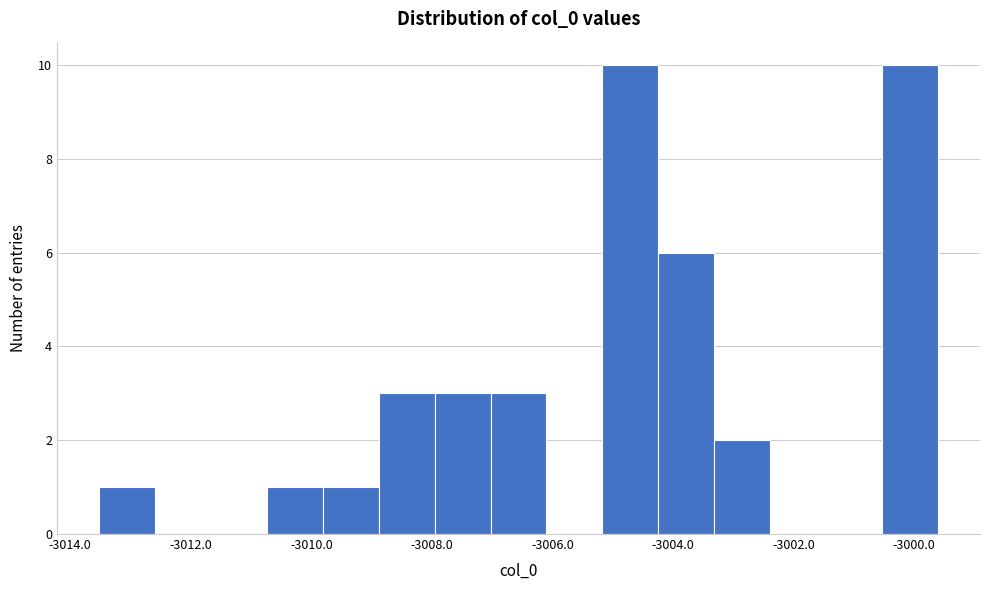

Reading left to right, transcribe this chart: for each bar, give the range it covers on the x-axis and its height. Neither the bar edges nor the heights are printed on the chart, so give them approximately, as read against the axes.

-3013.6 to -3012.6: 1
-3012.6 to -3011.6: 0
-3011.6 to -3010.8: 0
-3010.8 to -3009.8: 1
-3009.8 to -3008.8: 1
-3008.8 to -3008.0: 3
-3008.0 to -3007.0: 3
-3007.0 to -3006.0: 3
-3006.0 to -3005.2: 0
-3005.2 to -3004.2: 10
-3004.2 to -3003.4: 6
-3003.4 to -3002.4: 2
-3002.4 to -3001.4: 0
-3001.4 to -3000.6: 0
-3000.6 to -2999.6: 10